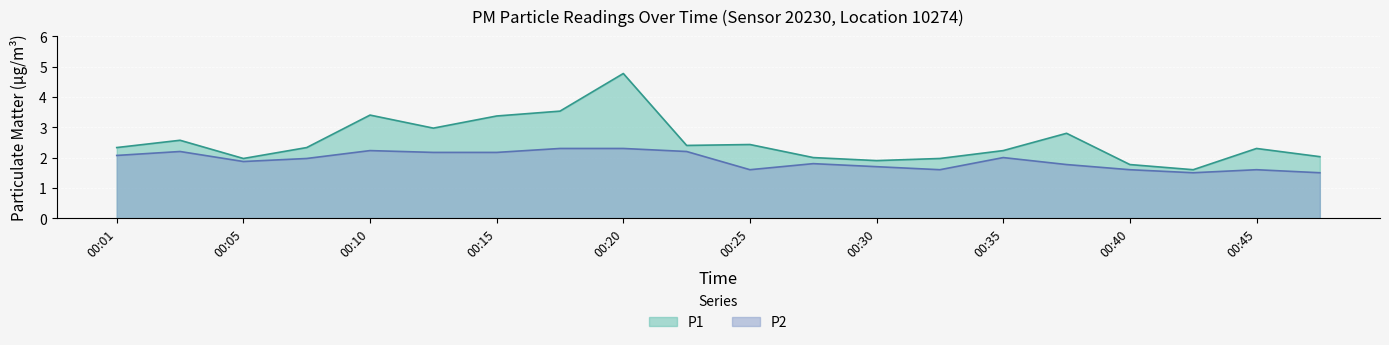

True or false: P1 and P2 cross at least once.

False